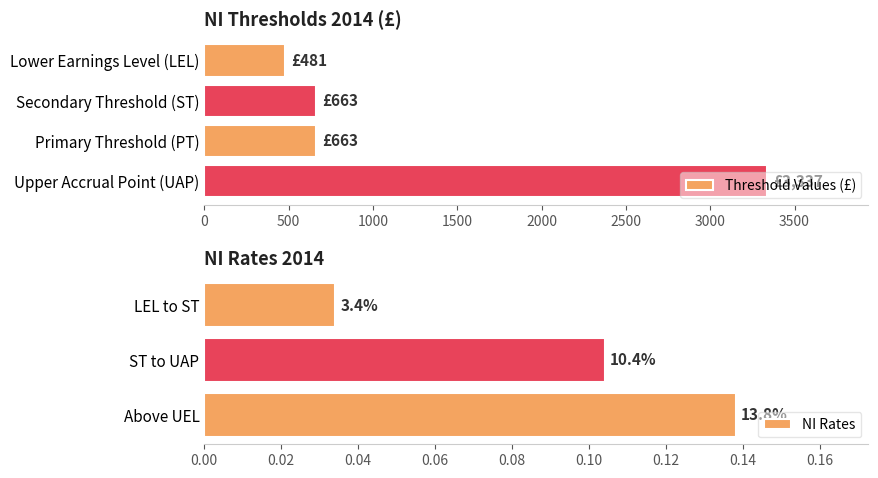

What is the label of the 2nd bar from the left?

Secondary Threshold (ST)